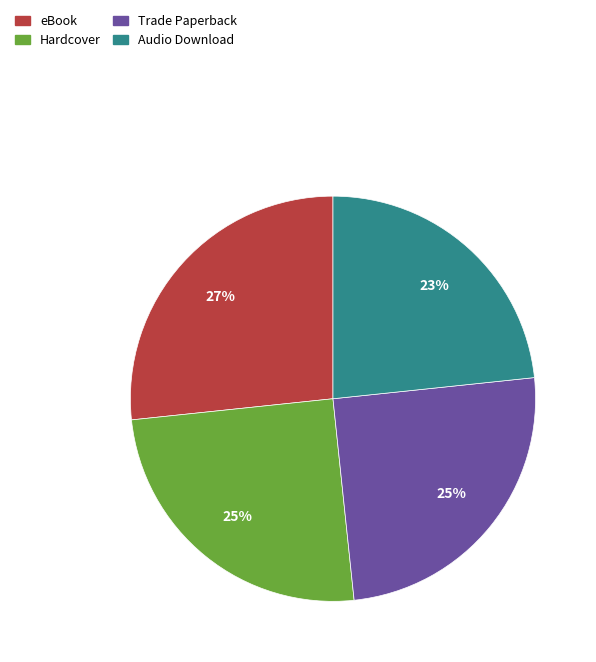

How many segments does this pie chart have?

4